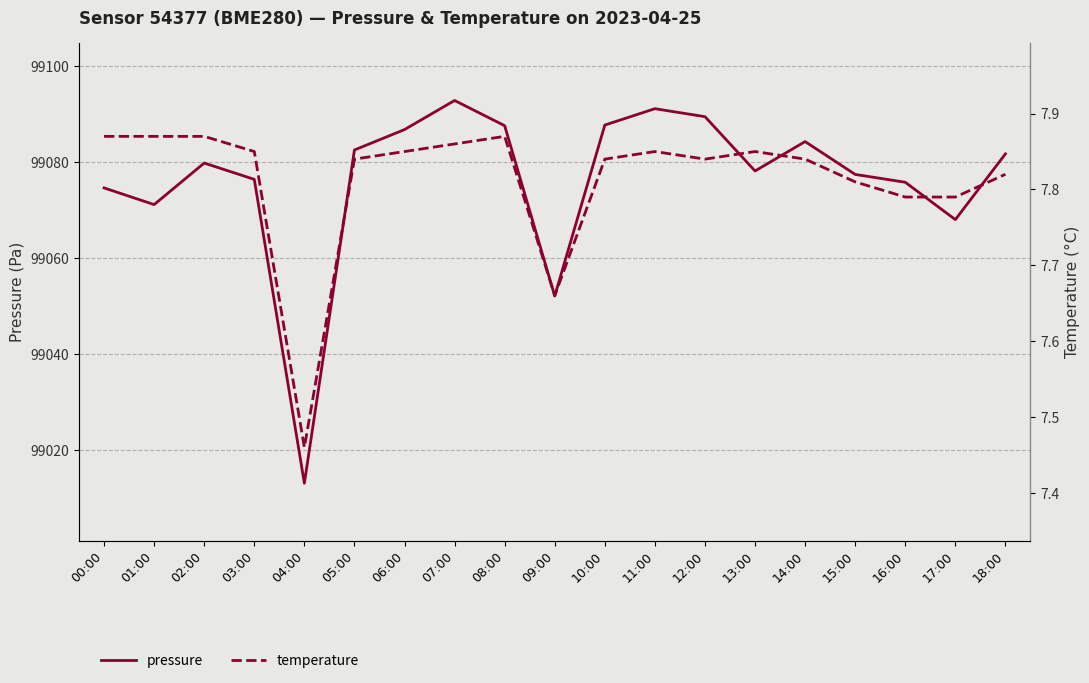

Where is the first local minimum for temperature?

04:00